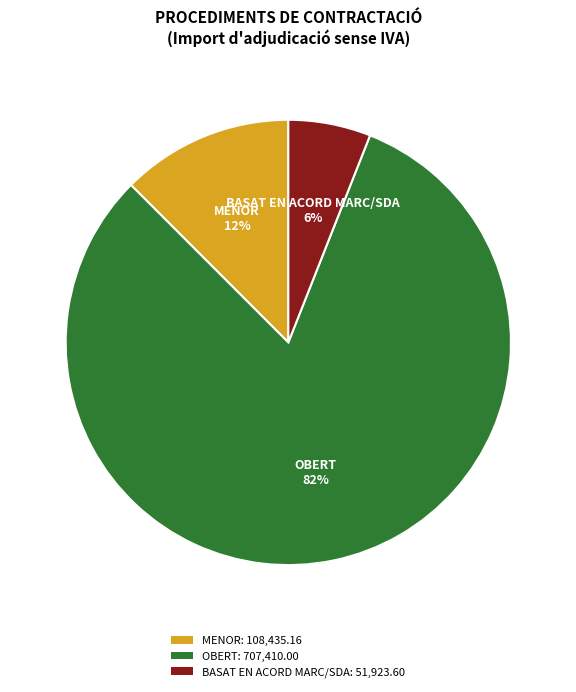

The OBERT slice represents 67% of the pie. True or false?

False